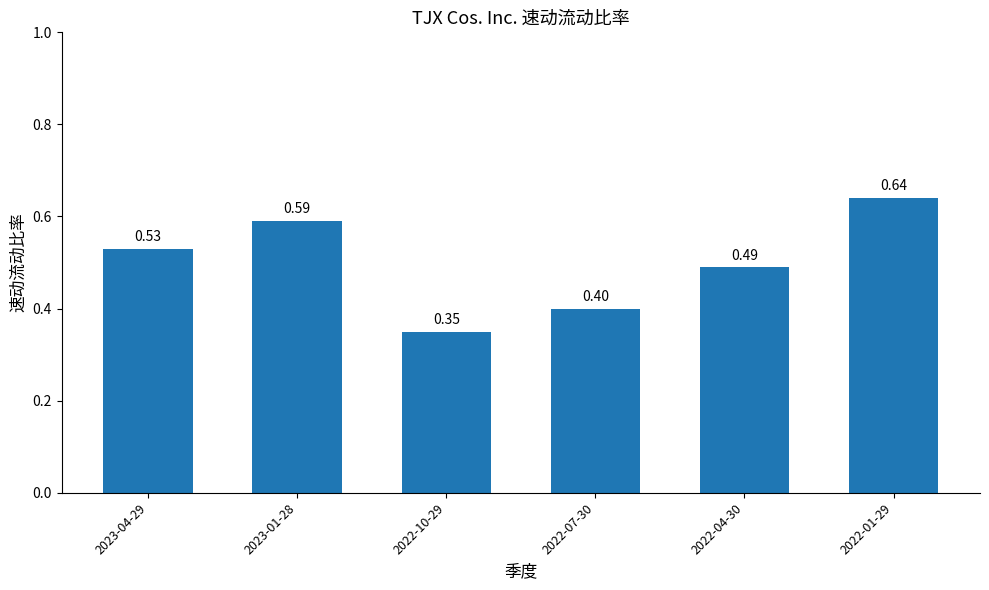

Count the number of data series in this chart.

1